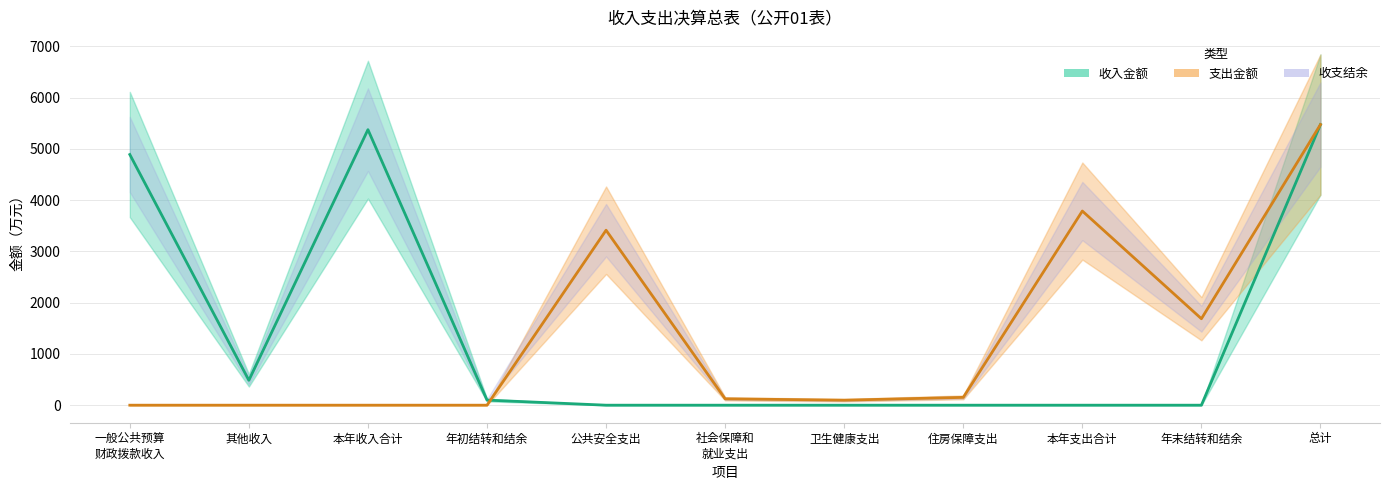

Rank the series by their maximum value, from lowest to highest.

收入金额, 支出金额